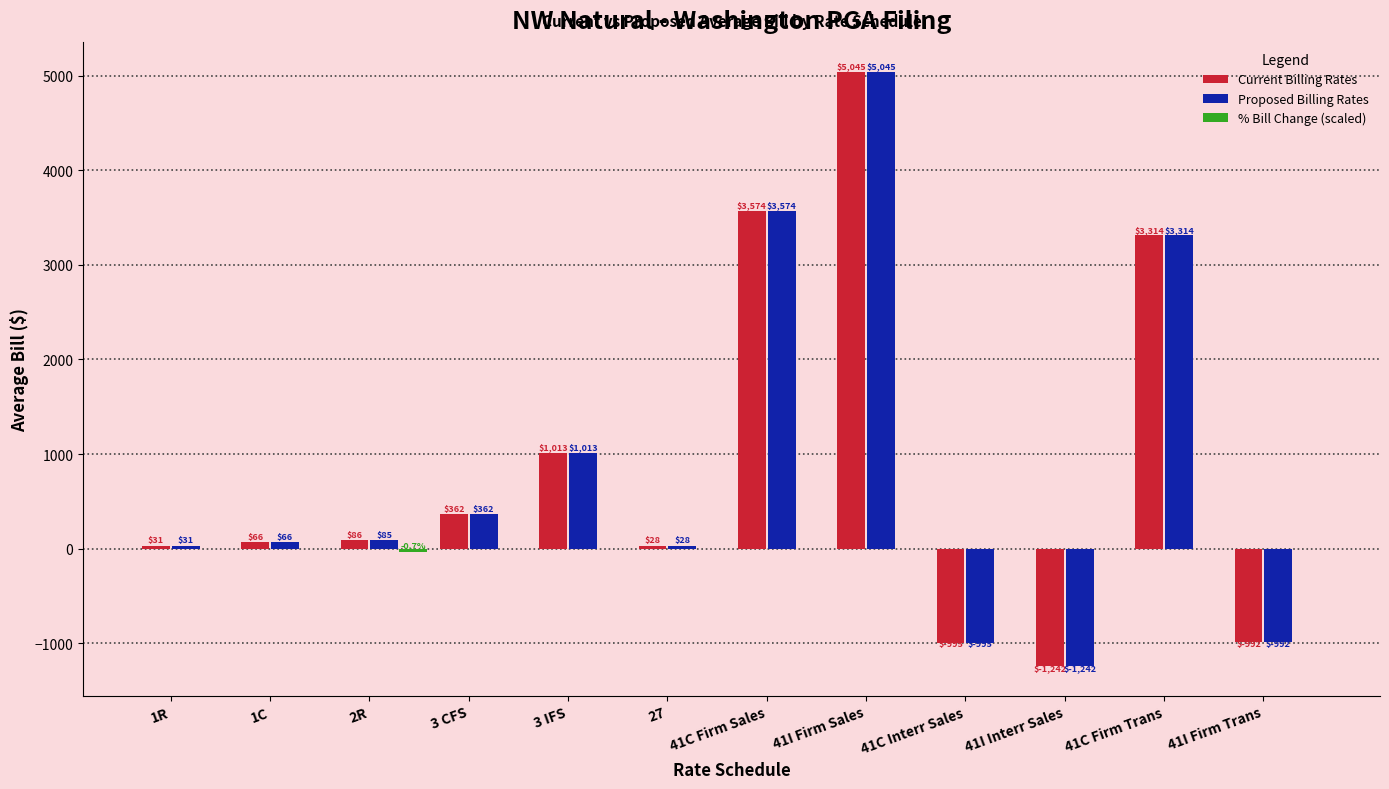

At which label does Proposed Billing Rates reach its peak?

41I Firm Sales